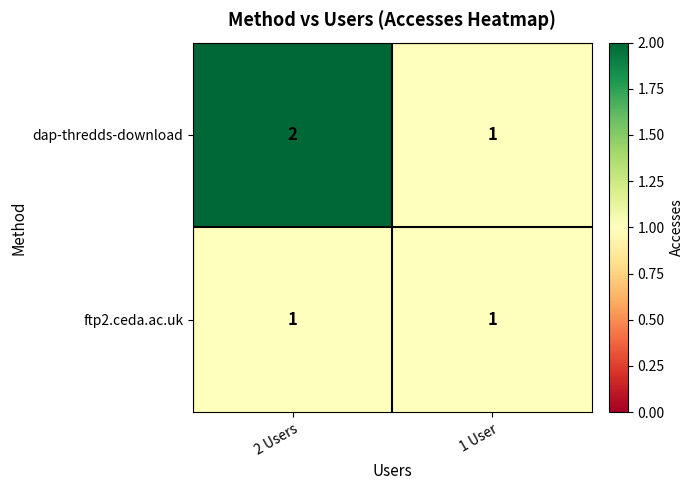

Rank the series by their average value, from lowest to highest.

ftp2.ceda.ac.uk, dap-thredds-download